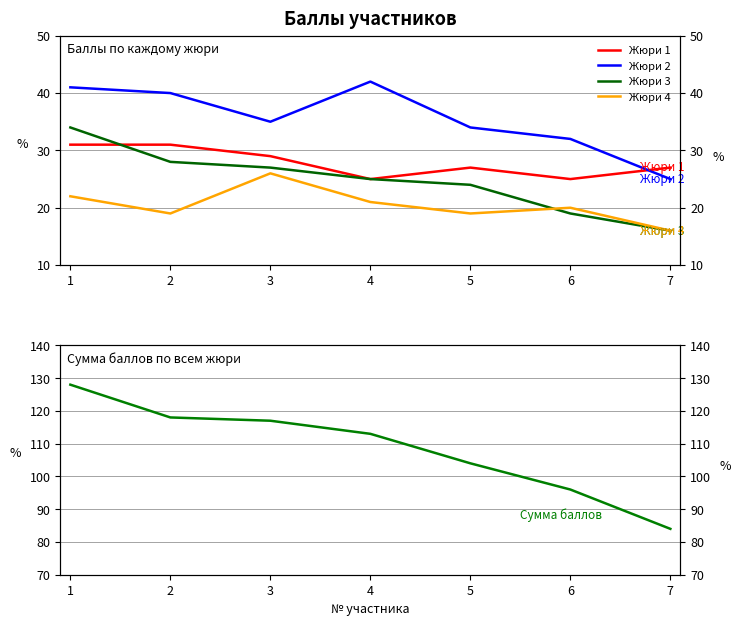

What is the difference between the maximum and minimum values in the Жюри 2 series?

17